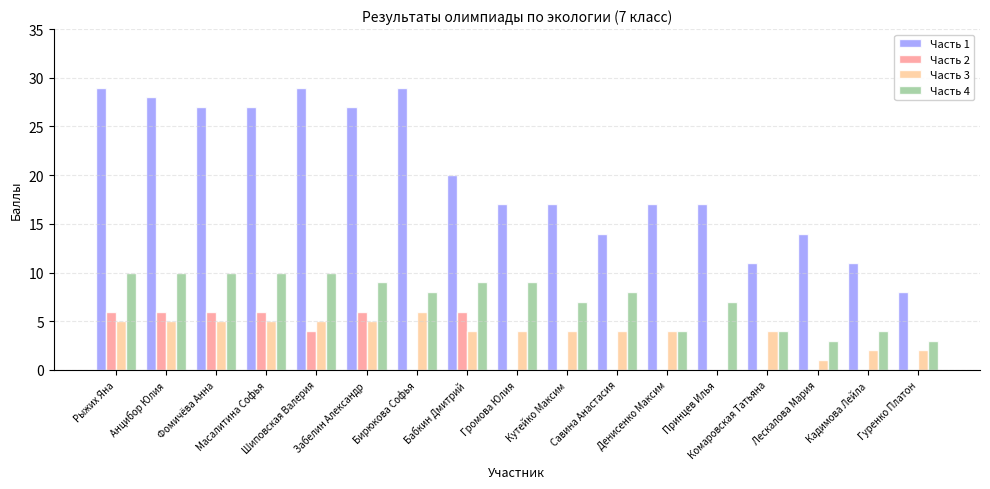

Which series has the largest total across all categories?

Часть 1